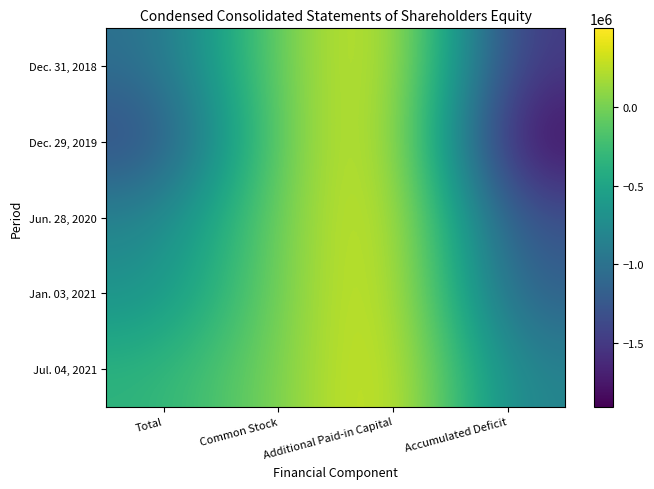

Which series has the largest range (max minus min)?

Dec. 29, 2019